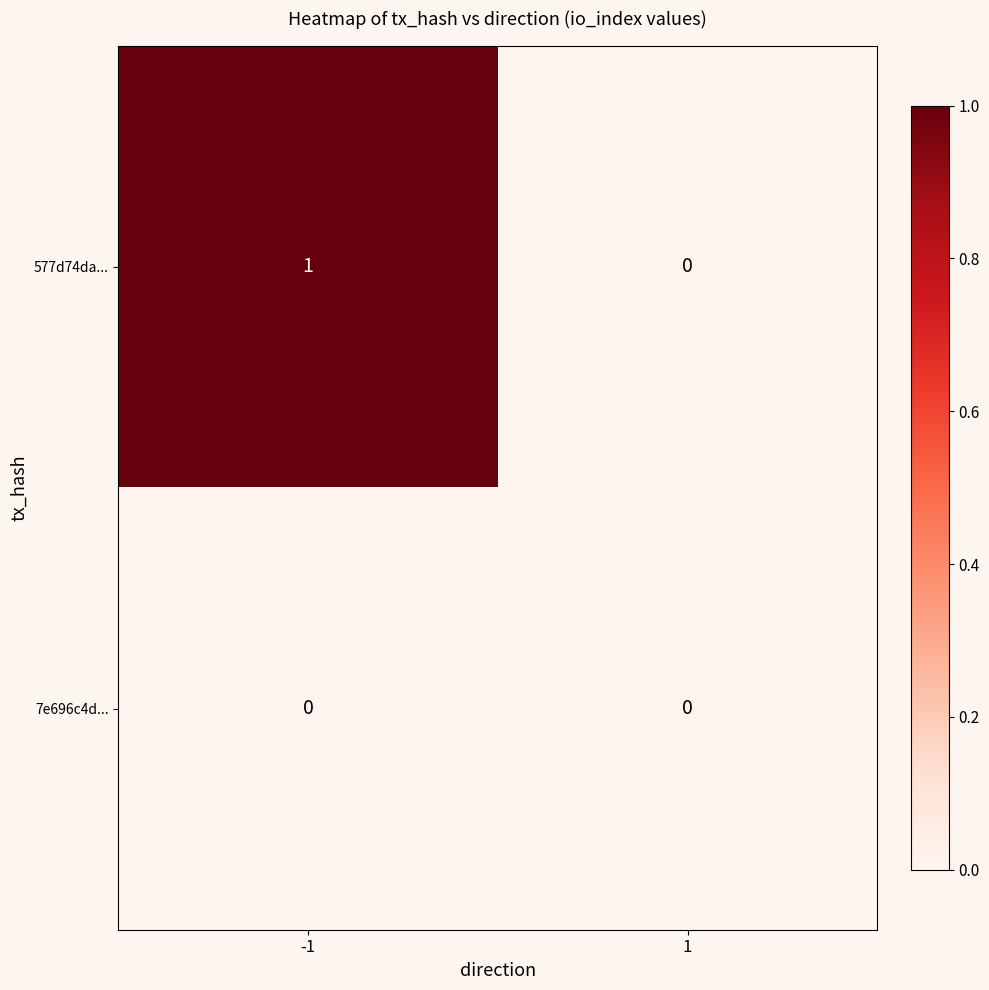

Rank the series by their maximum value, from highest to lowest.

577d74da..., 7e696c4d...